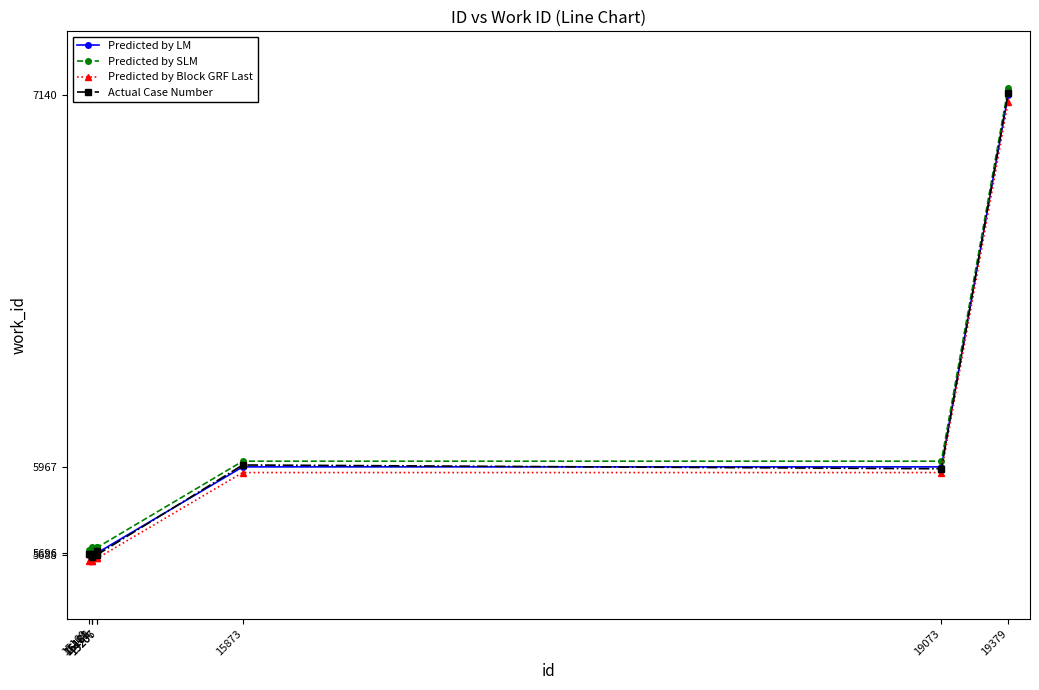

Is this an area chart (filled region under the line)?

No